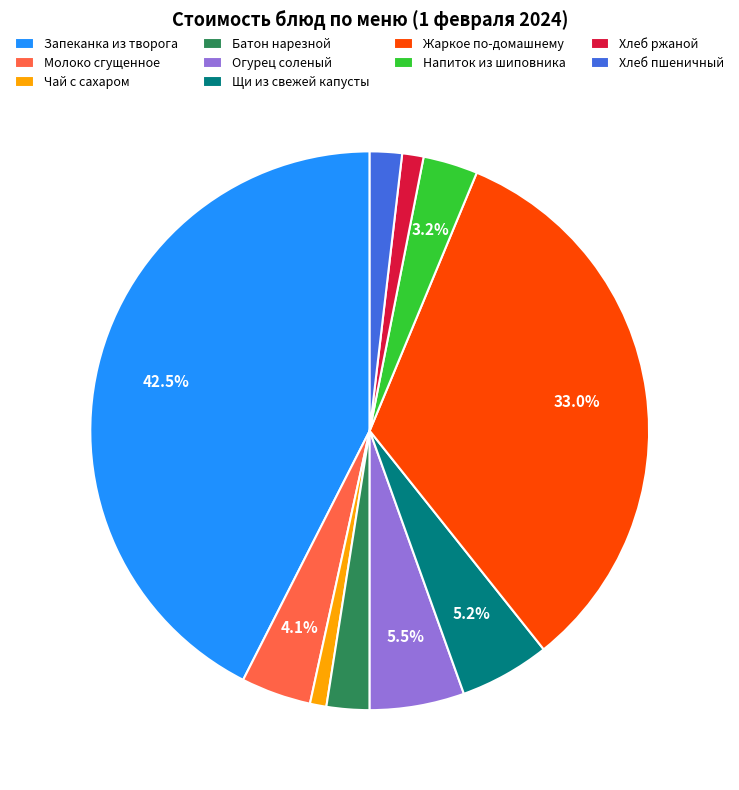

Do Жаркое по-домашнему and Батон нарезной together represent more than half of the pie?

No